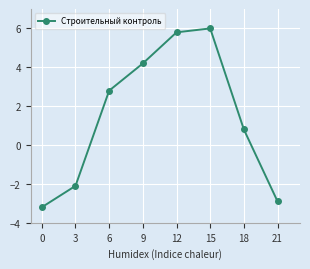

List the labels in order of value, smallest first.

0, 21, 3, 18, 6, 9, 12, 15